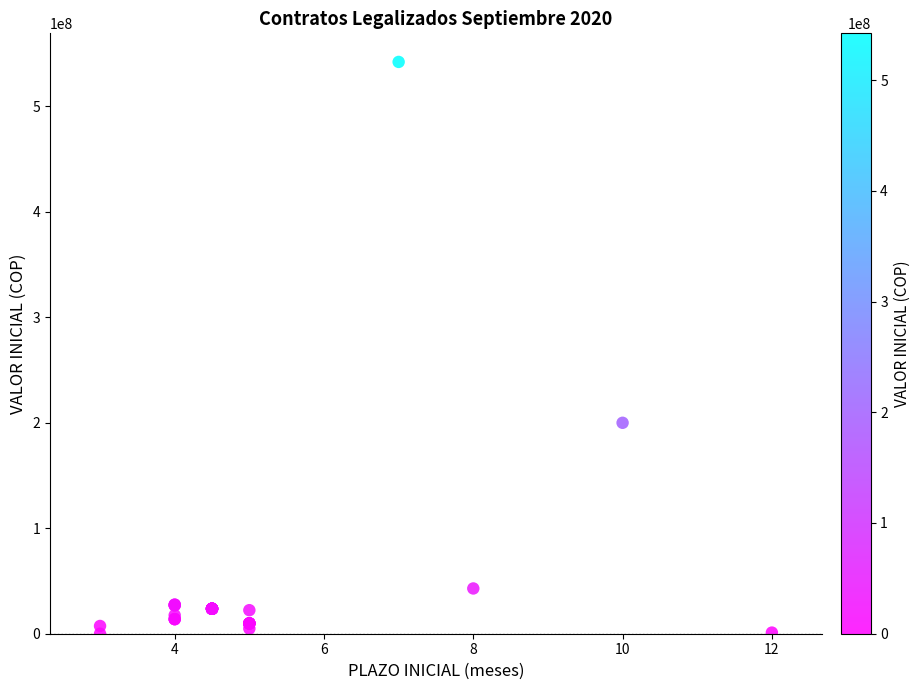

What Y value in the scatter plot is closest to 271090500?

200000000